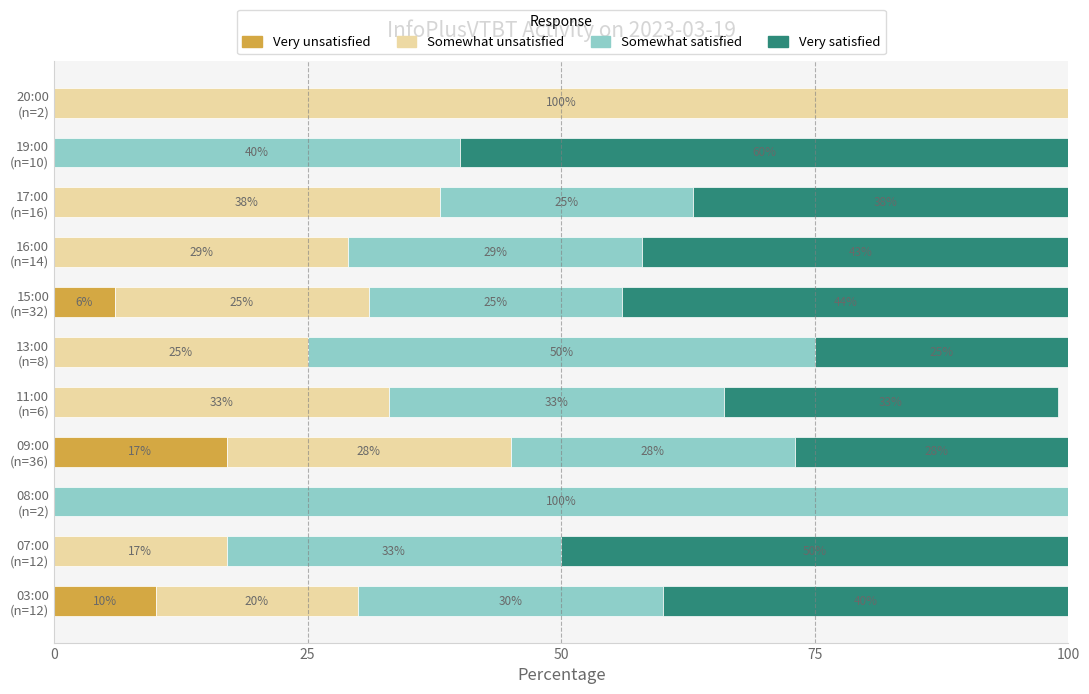

What is the highest value of the Very unsatisfied series?

17